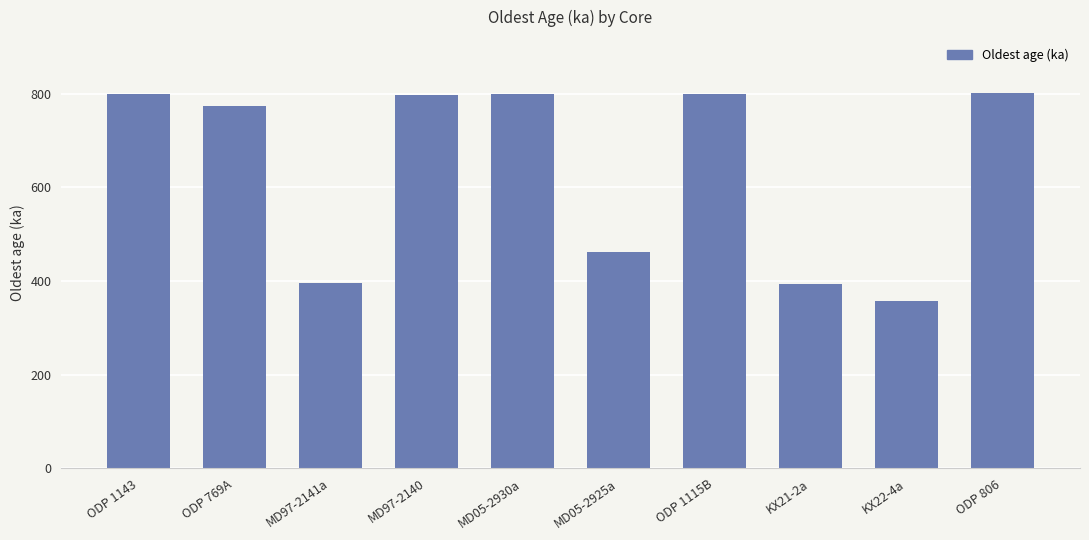

Where is the data nearest to the value 579?

MD05-2925a